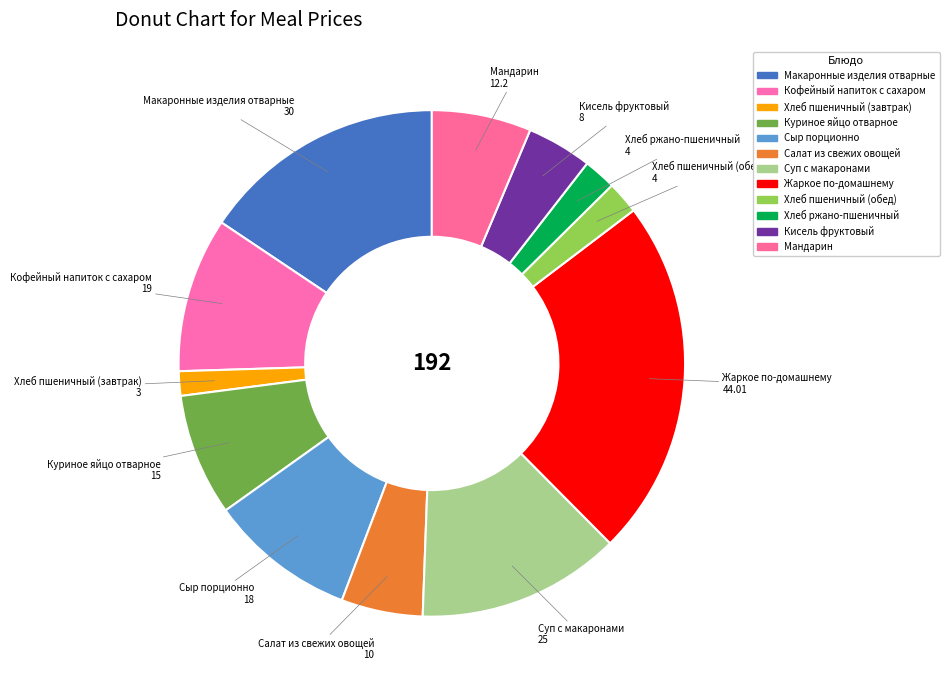

Does Хлеб пшеничный (завтрак) account for over 50% of the chart?

No